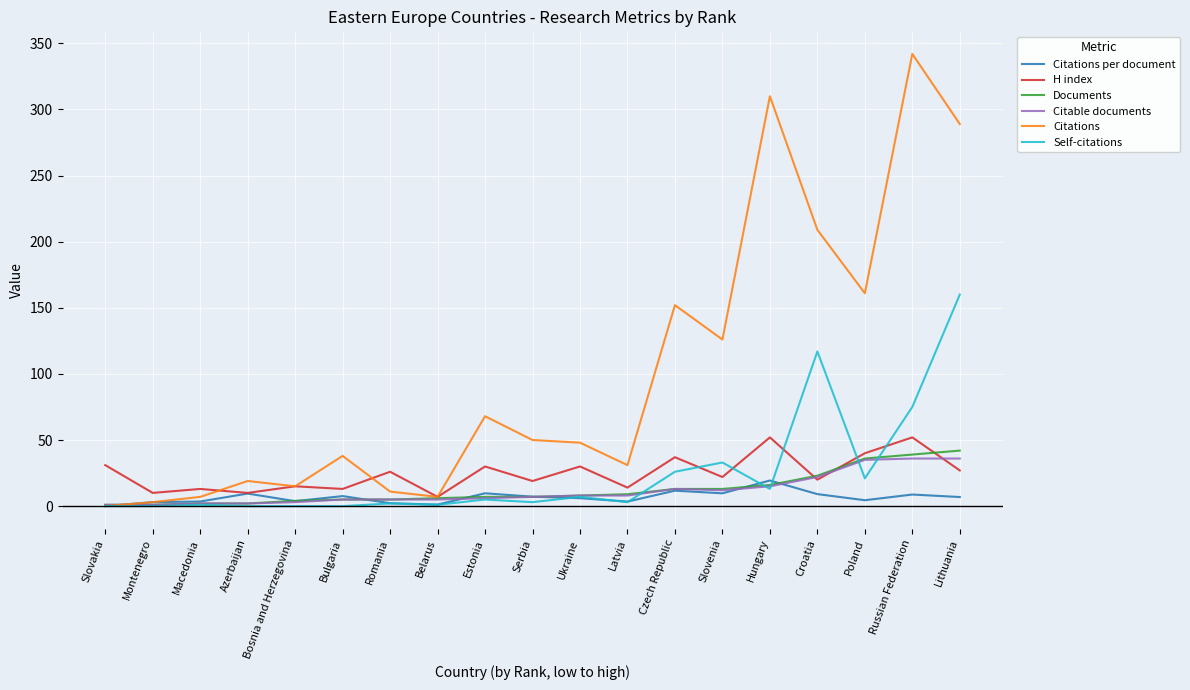

What position from the left is Czech Republic?

13